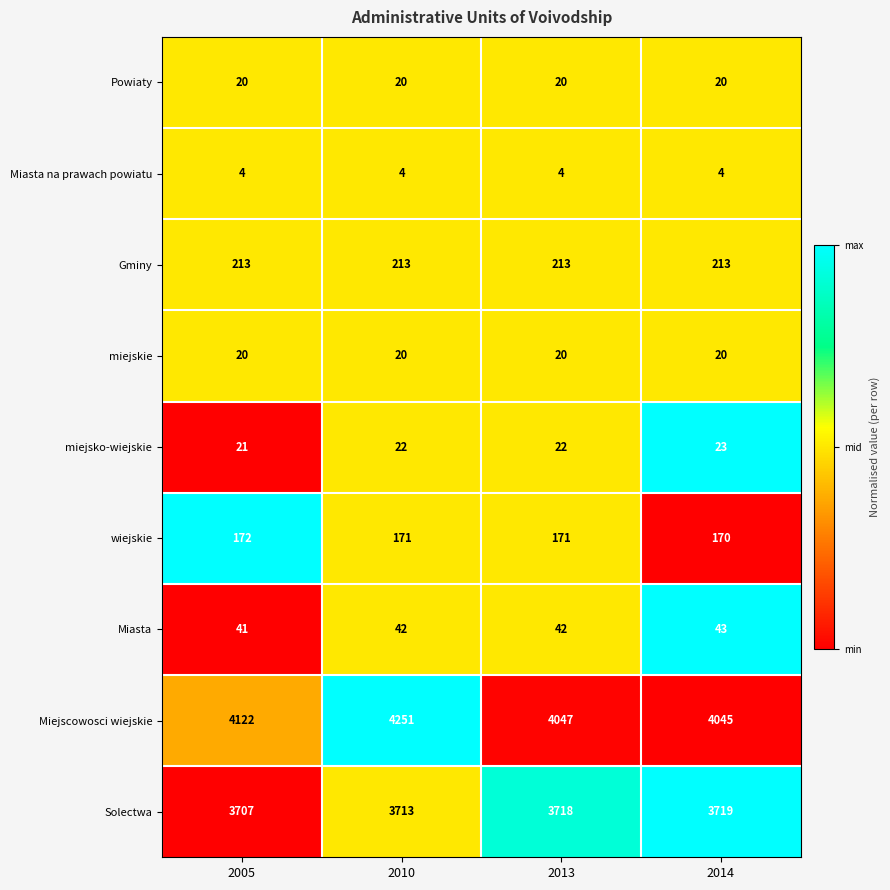

What is the minimum value for Miejscowosci wiejskie?

4045